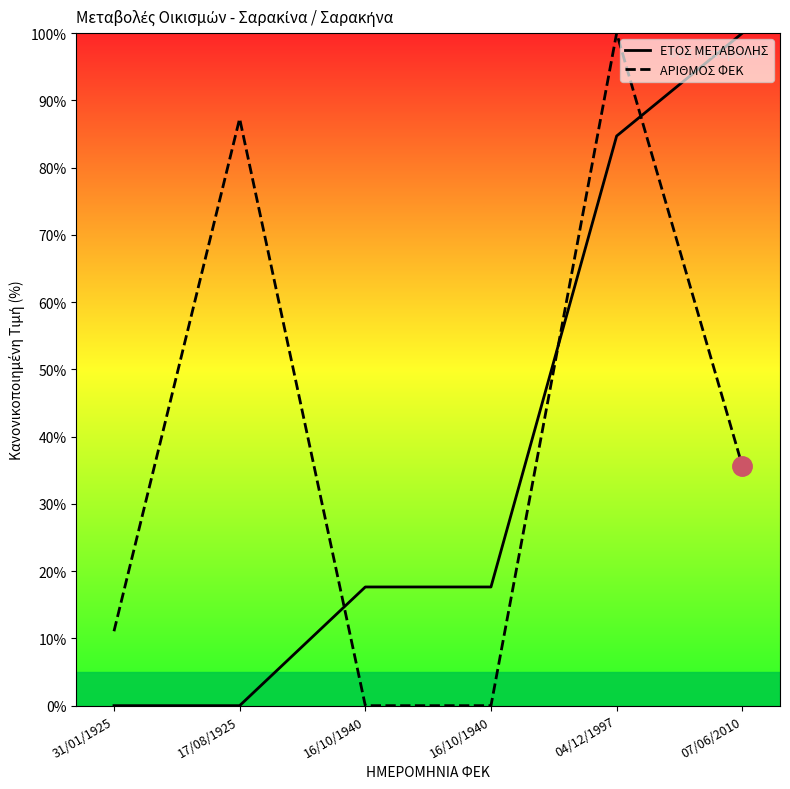

Is this an area chart (filled region under the line)?

No